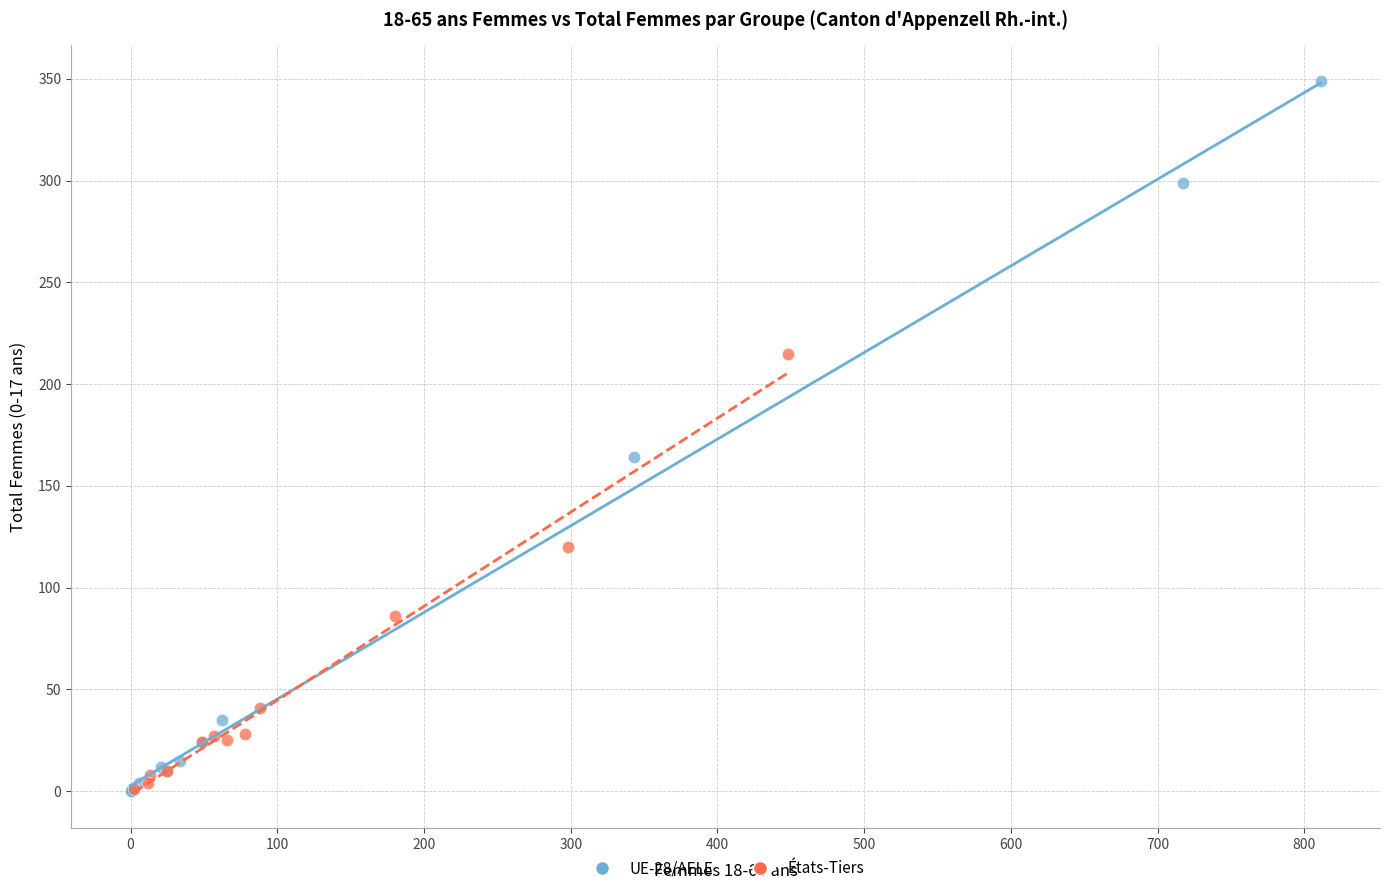

Which series reaches the maximum Y coordinate?

UE-28/AELE